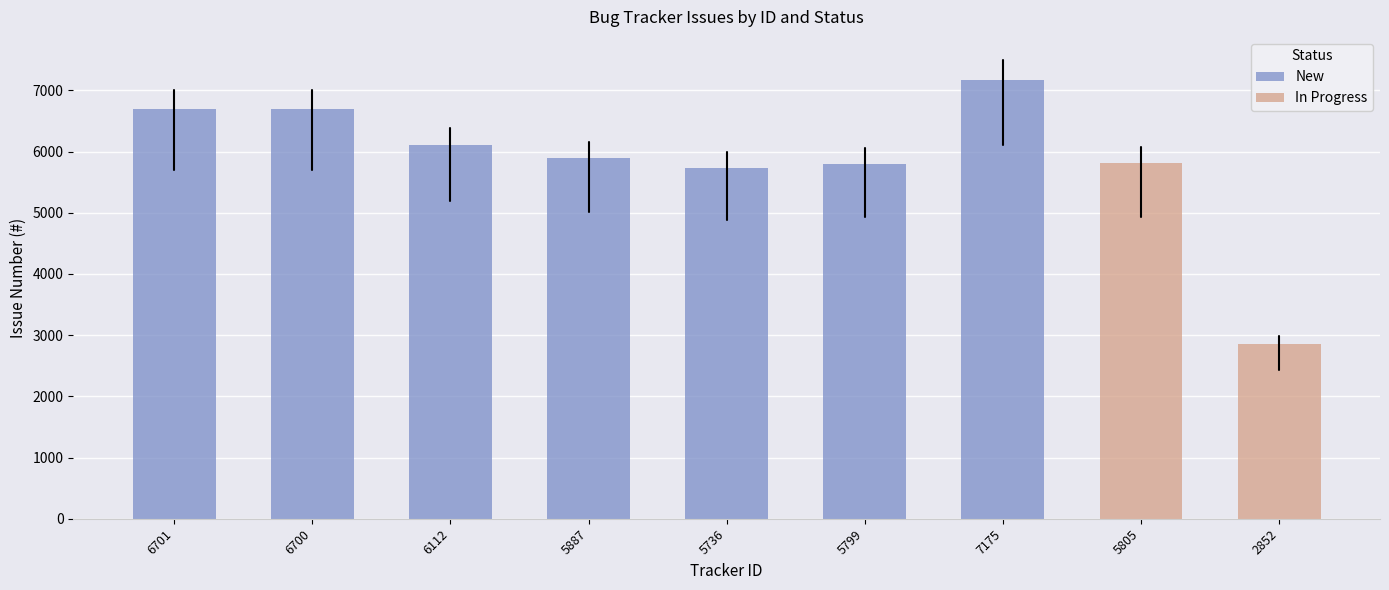

What is the sum of all New values?

44110